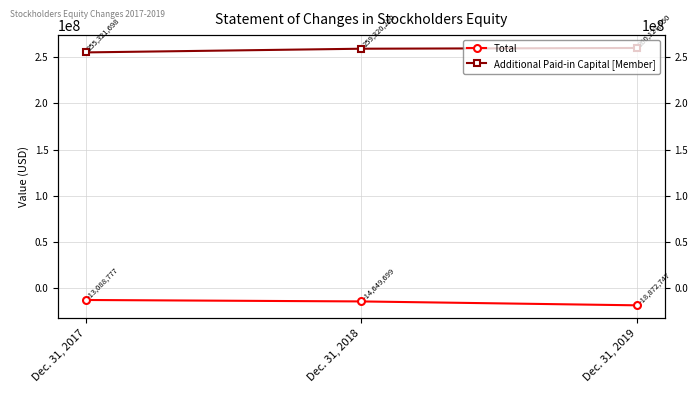

At which label is Total closest to -15980762?

Dec. 31, 2018